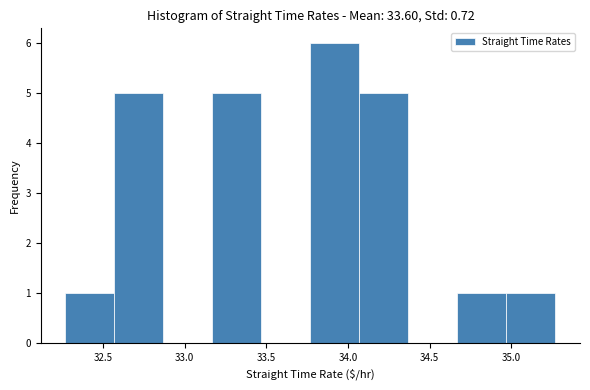

Which range on the x-axis has the tallest bar?

33.77 to 34.07